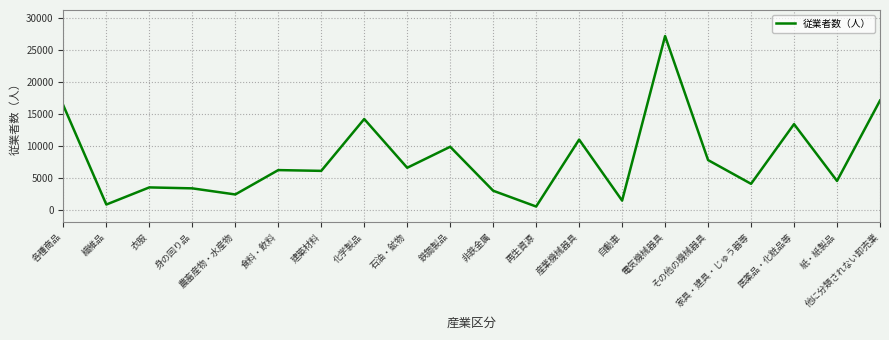

What is the sum of all values?

159155